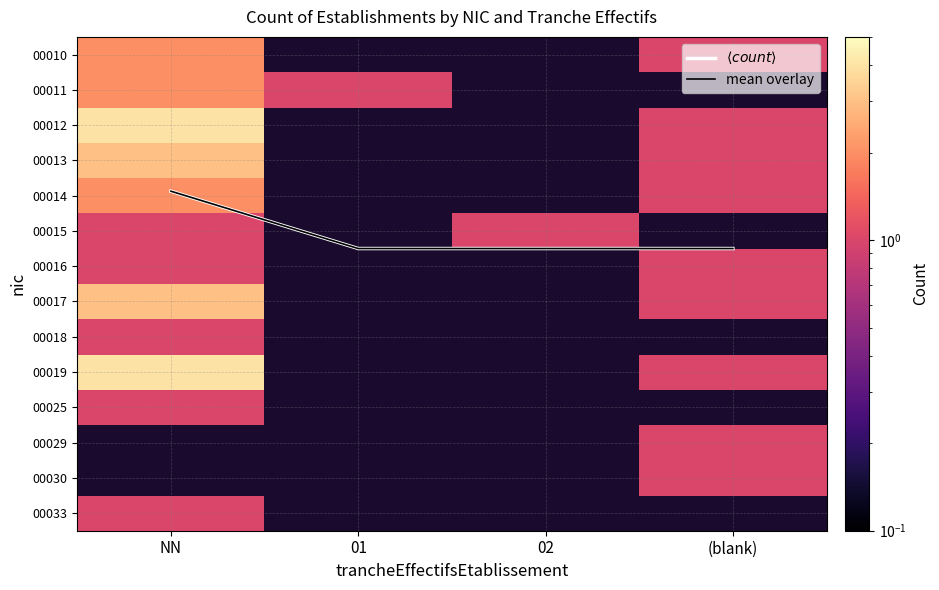

Rank the series by their maximum value, from highest to lowest.

$\langle count \rangle$, mean overlay, 00012, 00019, 00013, 00017, 00010, 00011, 00014, 00015, 00016, 00018, 00025, 00029, 00030, 00033